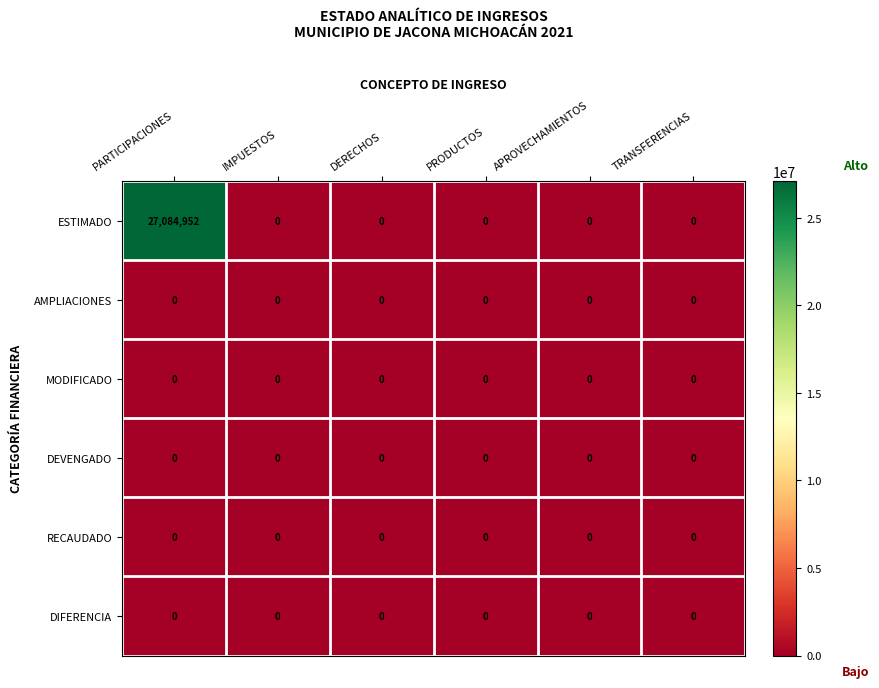

What is the difference between the highest and lowest values at PARTICIPACIONES?

27084952